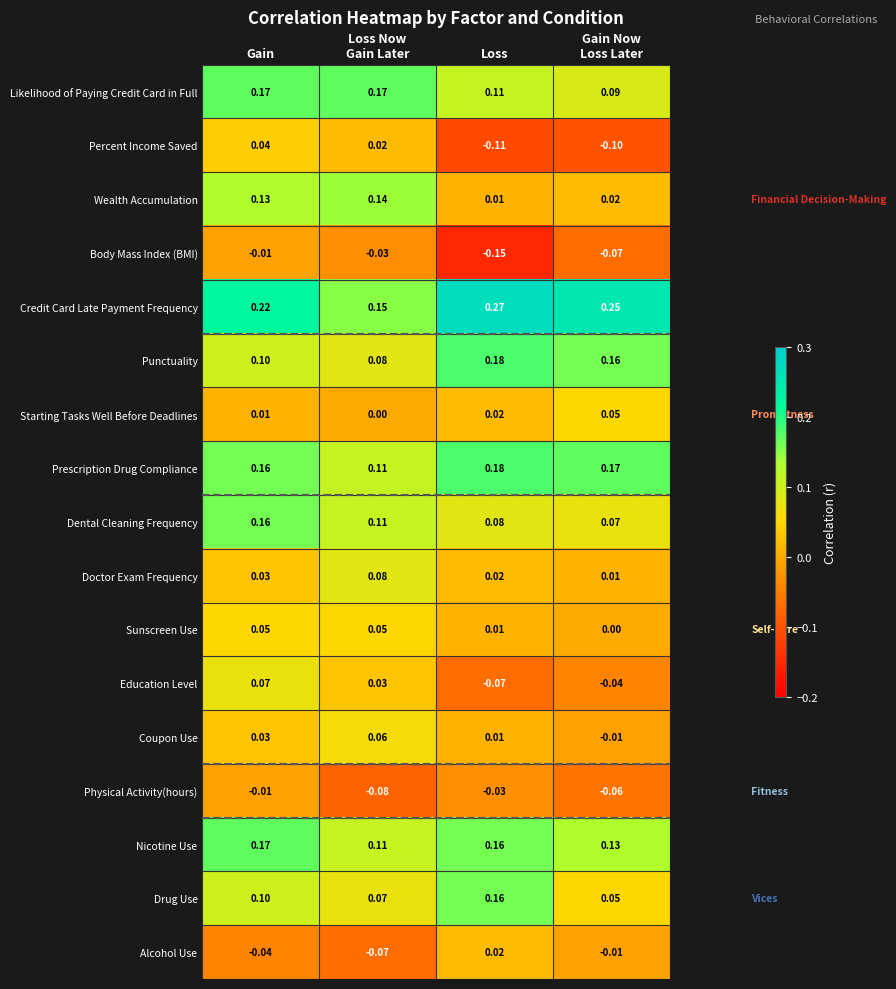

Which series has the largest total across all categories?

Credit Card Late Payment Frequency